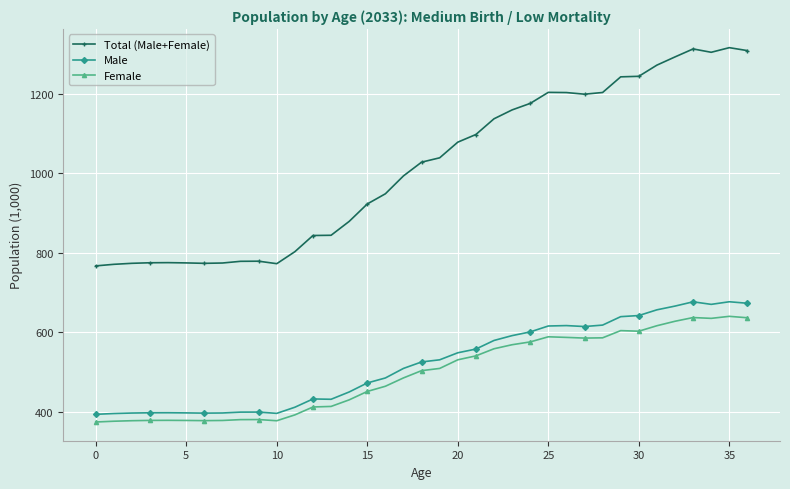

In Total (Male+Female), how many points are lower than both neighbors (excluding endpoints)?

4